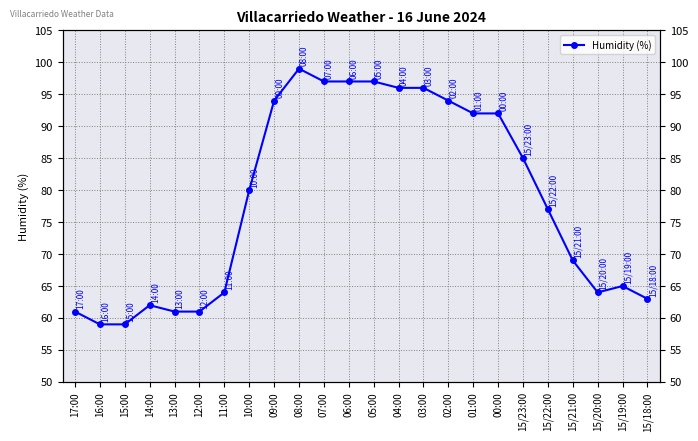

What is the difference between the values at 12:00 and 15/18:00?

2